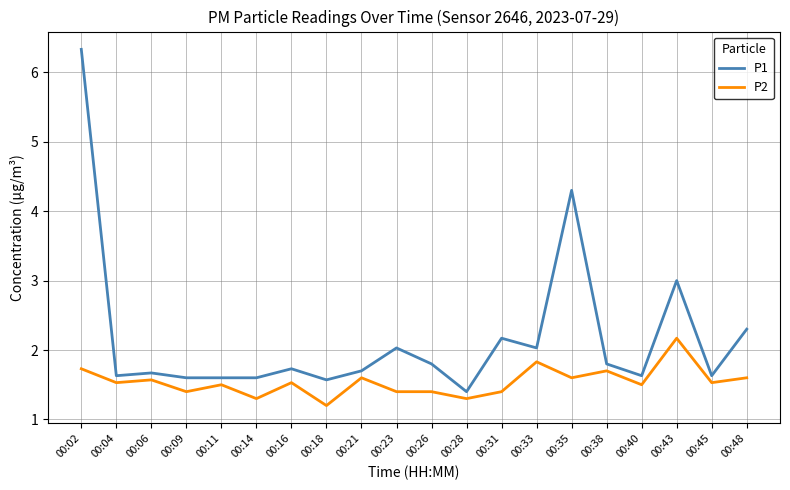

What is the sum of the P1 values at 00:43 and 00:40?

4.6